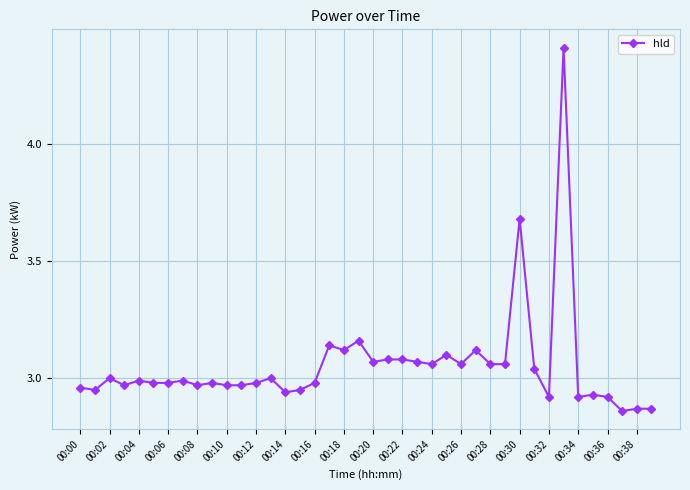

True or false: there are more than 2 points higher than both neighbors.

True